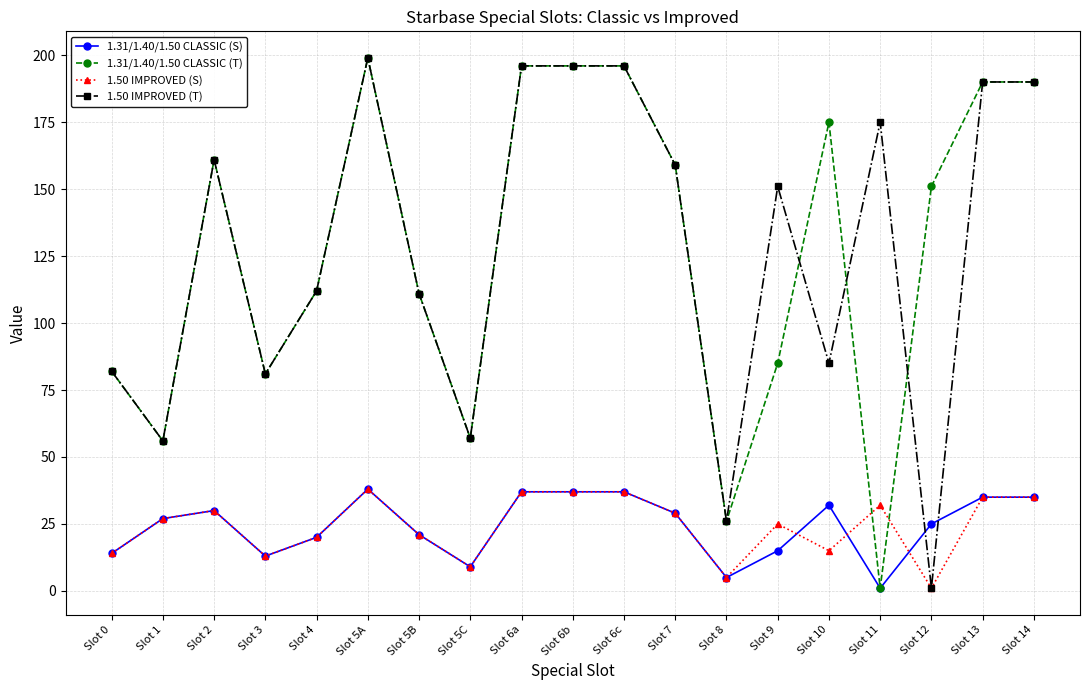

Is the value of 1.31/1.40/1.50 CLASSIC (S) at Slot 11 greater than the value of 1.50 IMPROVED (T) at Slot 1?

No